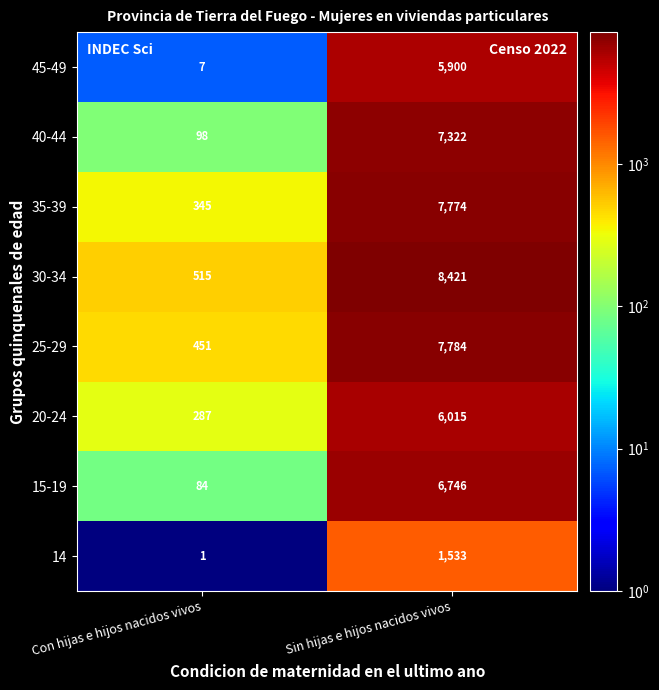

What value does the 30-34 series have at Con hijas e hijos nacidos vivos, to the nearest 100?

500